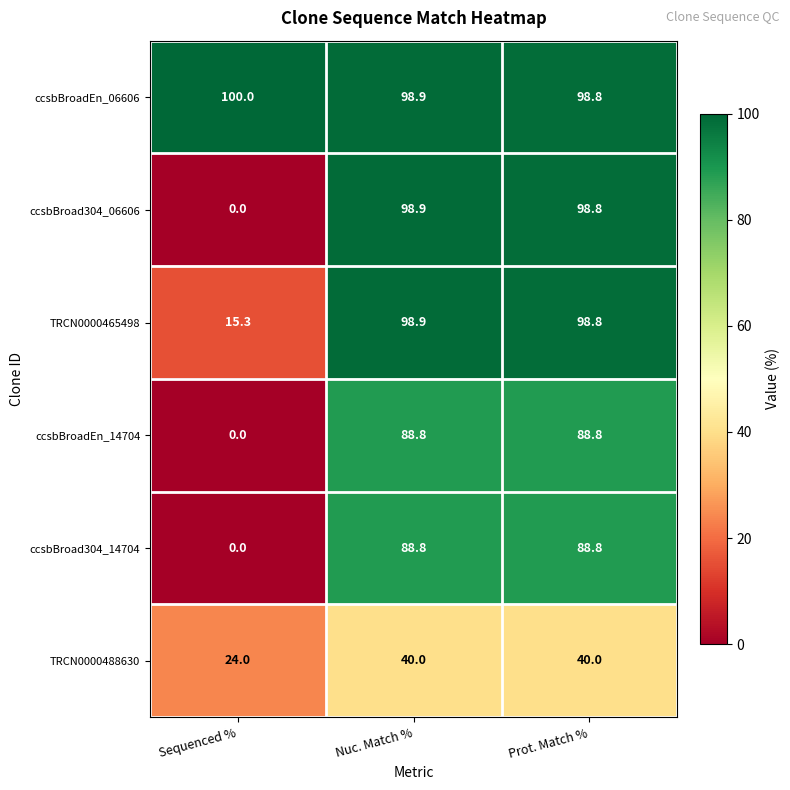

At which label does ccsbBroadEn_14704 first exceed 88?

Nuc. Match %